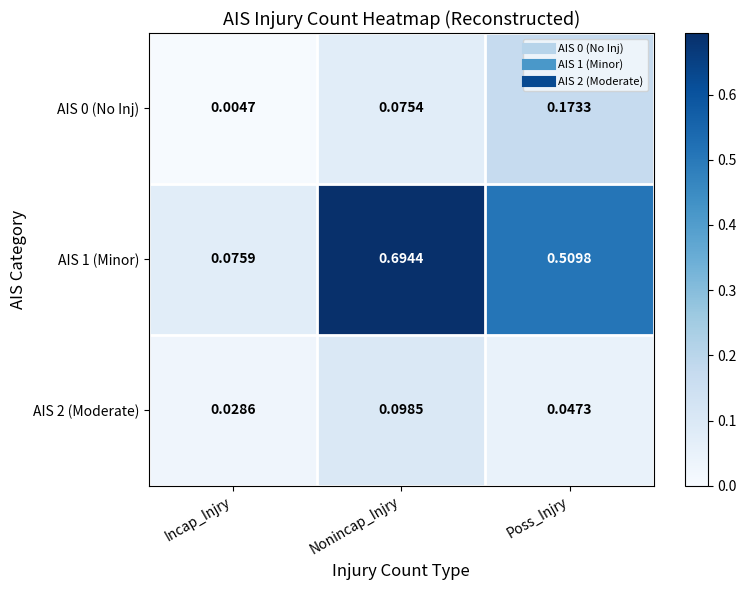

Is the value of AIS 0 (No Inj) at Poss_Injry greater than the value of AIS 2 (Moderate) at Incap_Injry?

Yes